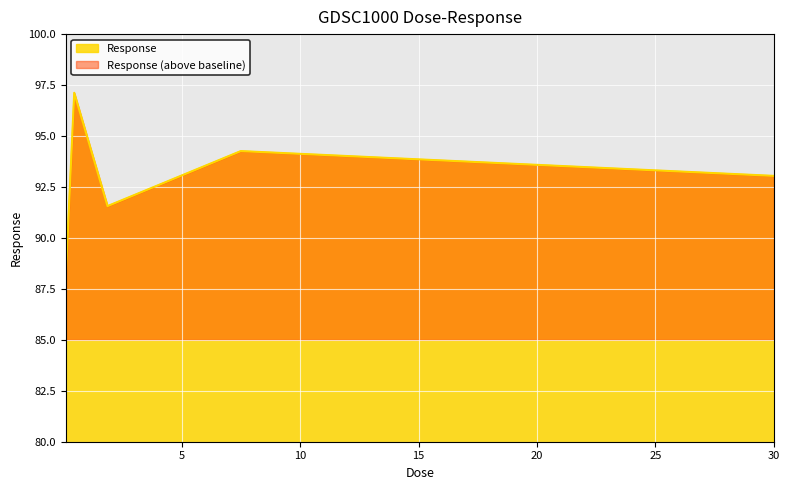

Between 0.46875 and 30.0, which is larger?

0.46875